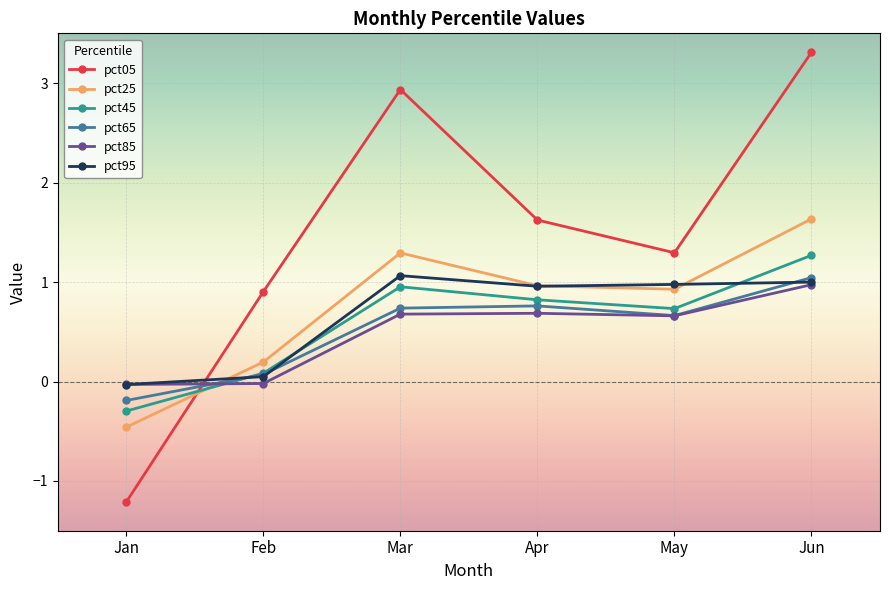

What is the value of the pct65 point at the 1st from the left?

-0.2